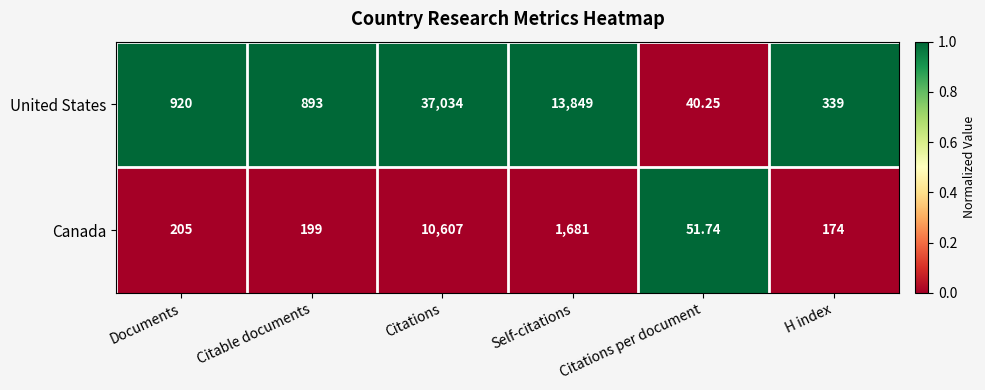

Rank the series at Documents from lowest to highest value.

Canada, United States